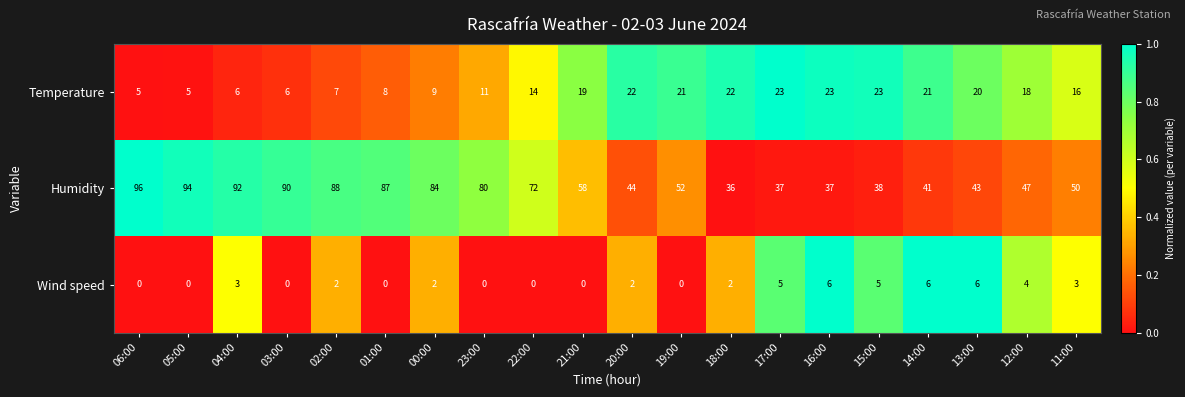

Which series changed the most between 18:00 and 11:00?

Humidity